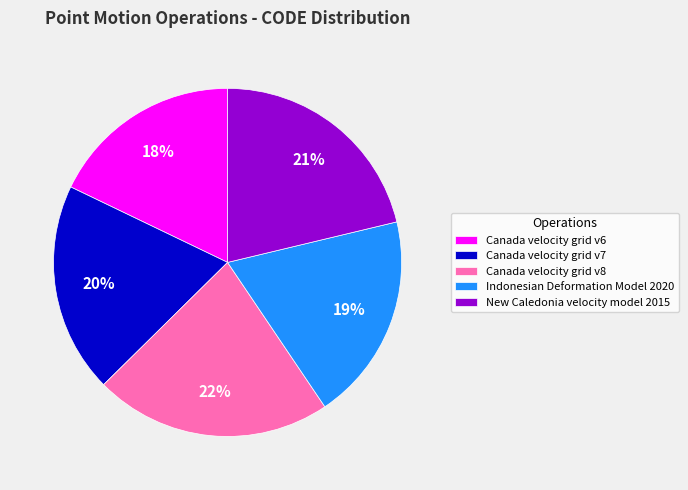

To the nearest percent, what portion does New Caledonia velocity model 2015 represent?

21%